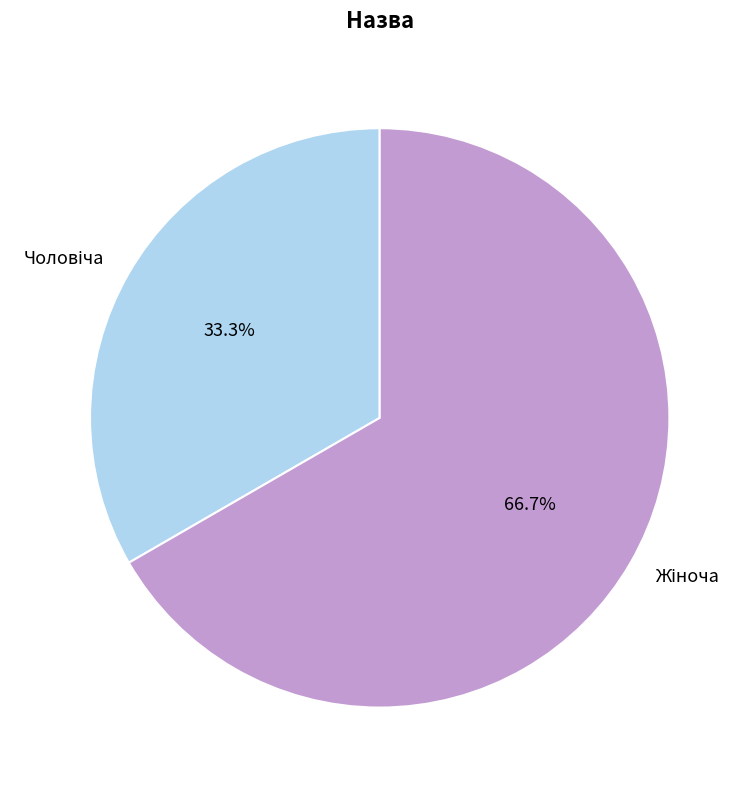

Does any single category account for the majority?

Yes